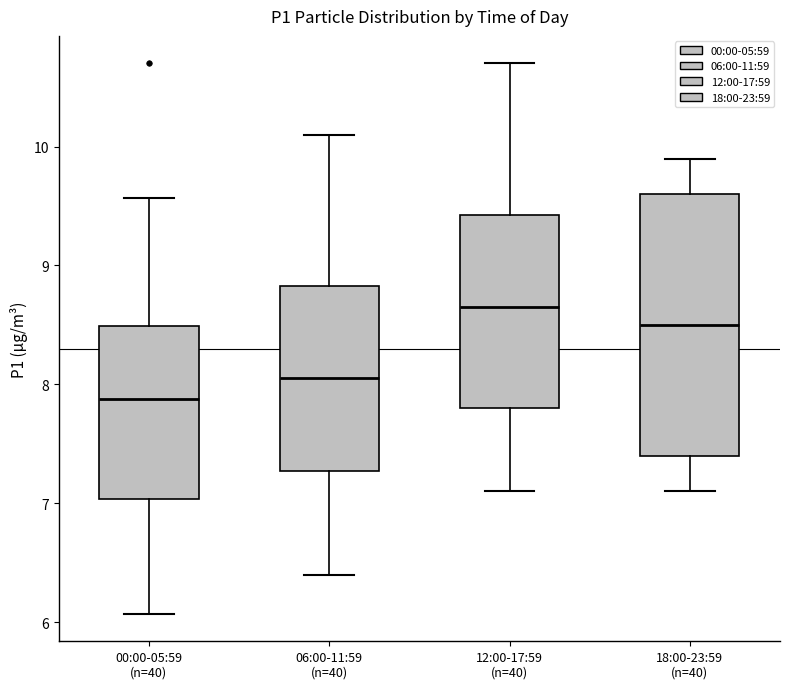

Where does the median line of the box for 00:00-05:59 (n=40) sit on the y-axis? The values are not printed on the chart, so give them approximately, as read against the axis.

7.9